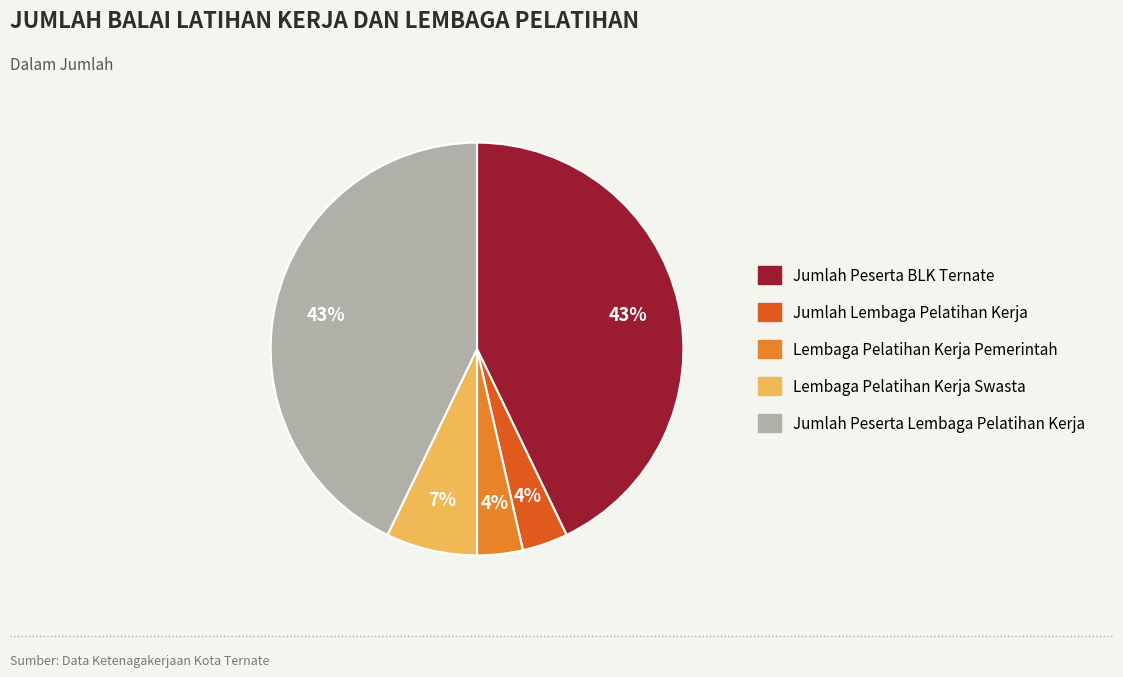

The Jumlah Peserta BLK Ternate slice represents 30% of the pie. True or false?

False